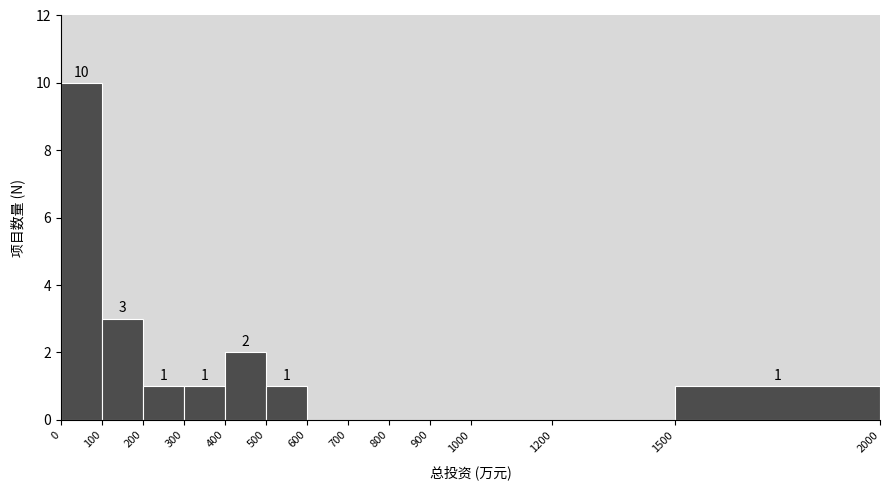

Over which range of the x-axis is the bar tallest?

0 to 100